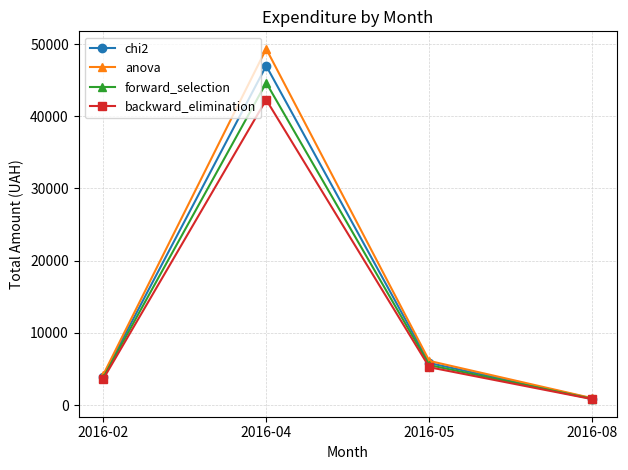

Is the value of anova at 2016-02 greater than the value of backward_elimination at 2016-04?

No